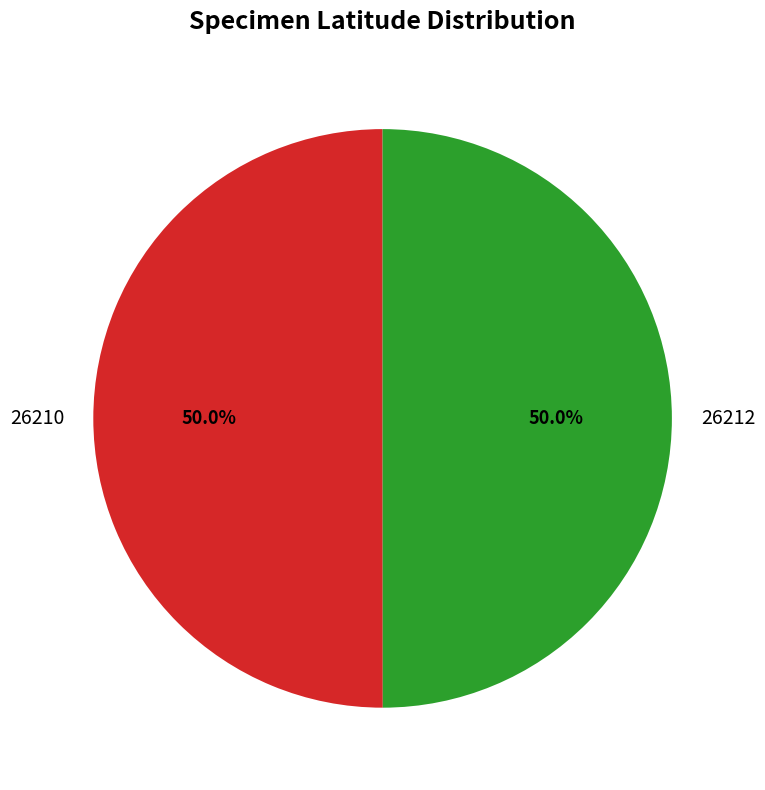

How many slices are in this pie chart?

2